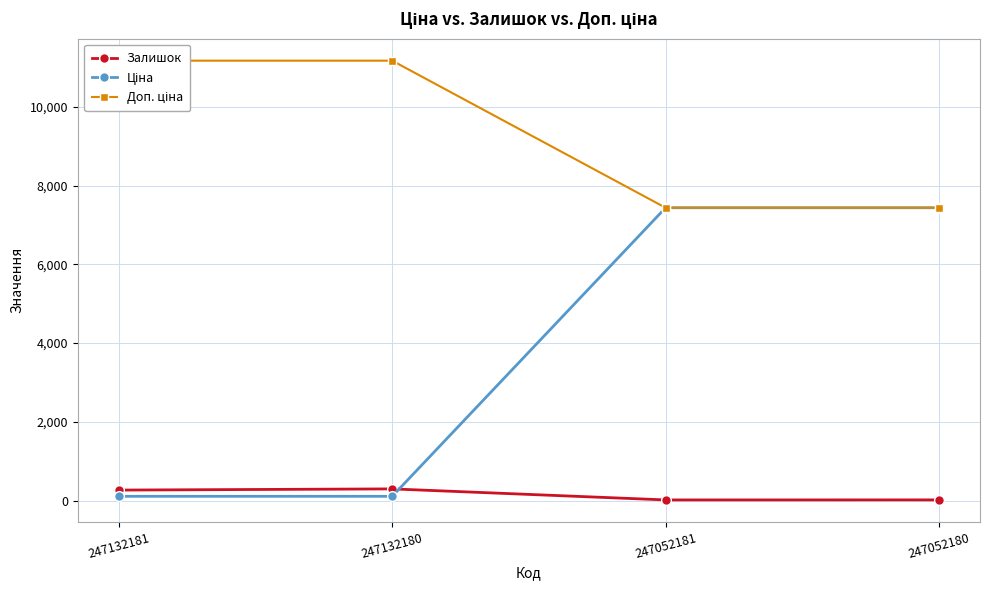

Rank the series at 247052180 from highest to lowest value.

Ціна, Доп. ціна, Залишок